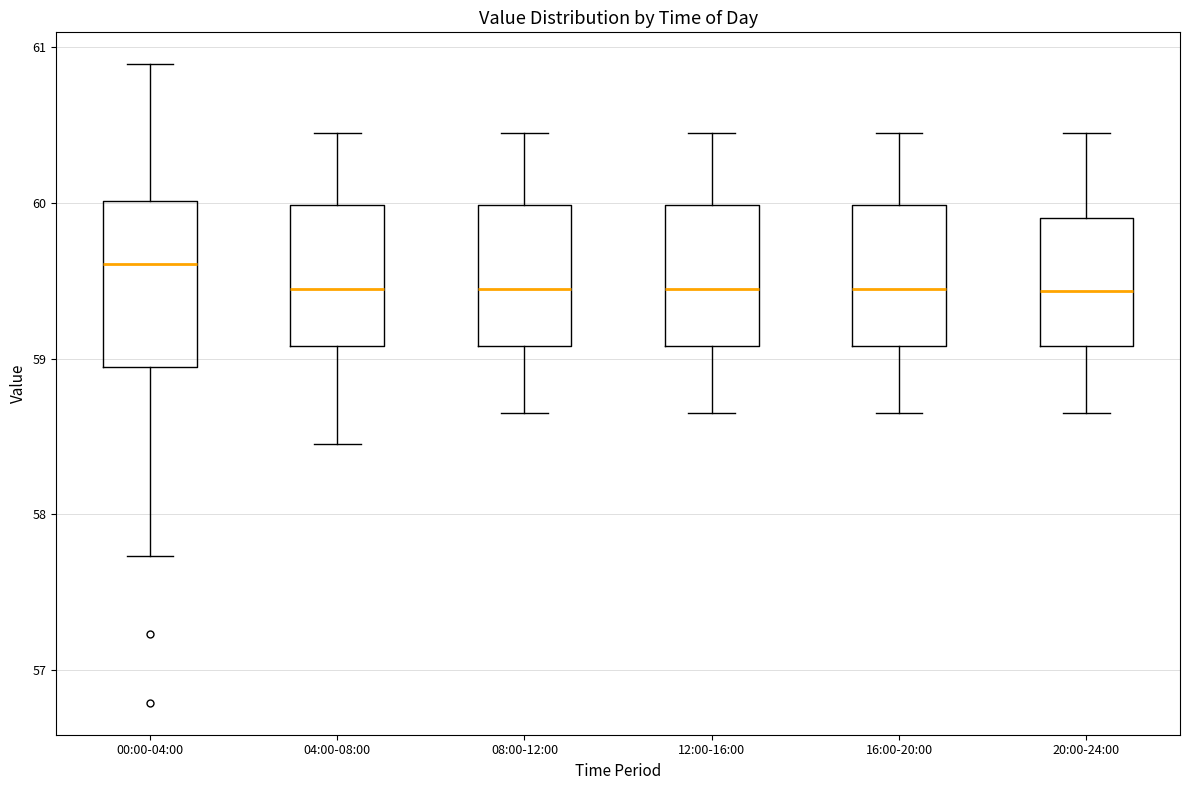

Where is the lower edge of the box for 16:00-20:00 on the y-axis? The values are not printed on the chart, so give them approximately, as read against the axis.

59.1